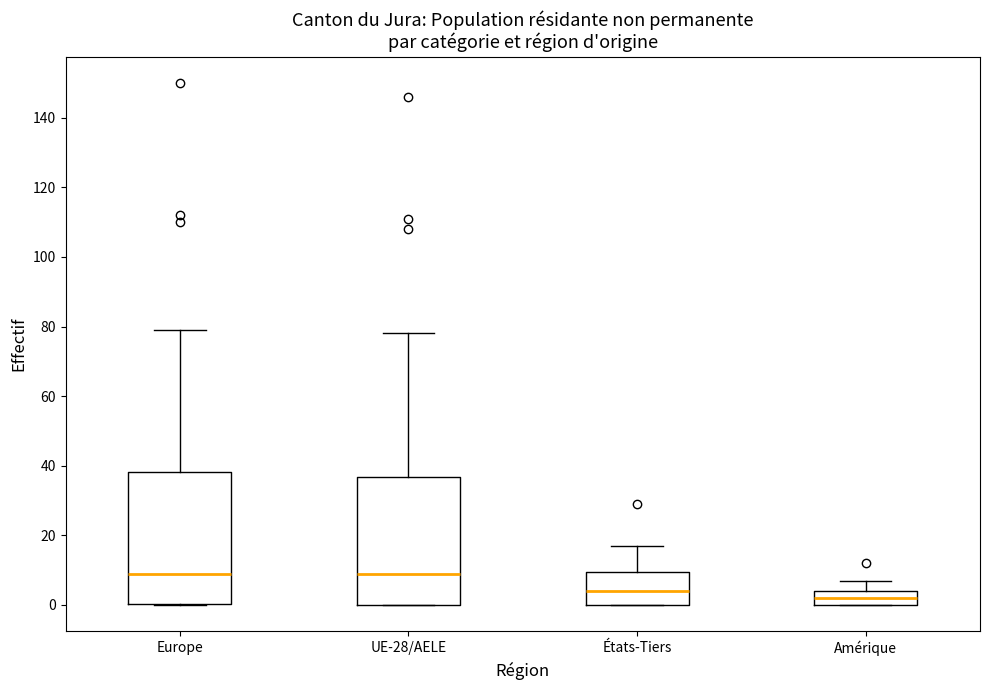

Reading left to right, transcribe this box plot: for each box, give where its median line is, the range the box spans, and where its two whiskers end, as read against the y-axis. The values are not printed on the chart, so give them approximately, as read against the axis.

Europe: median 10, box 0 to 38, whiskers 0 to 80
UE-28/AELE: median 10, box 0 to 36, whiskers 0 to 78
États-Tiers: median 4, box 0 to 10, whiskers 0 to 18
Amérique: median 2, box 0 to 4, whiskers 0 to 8